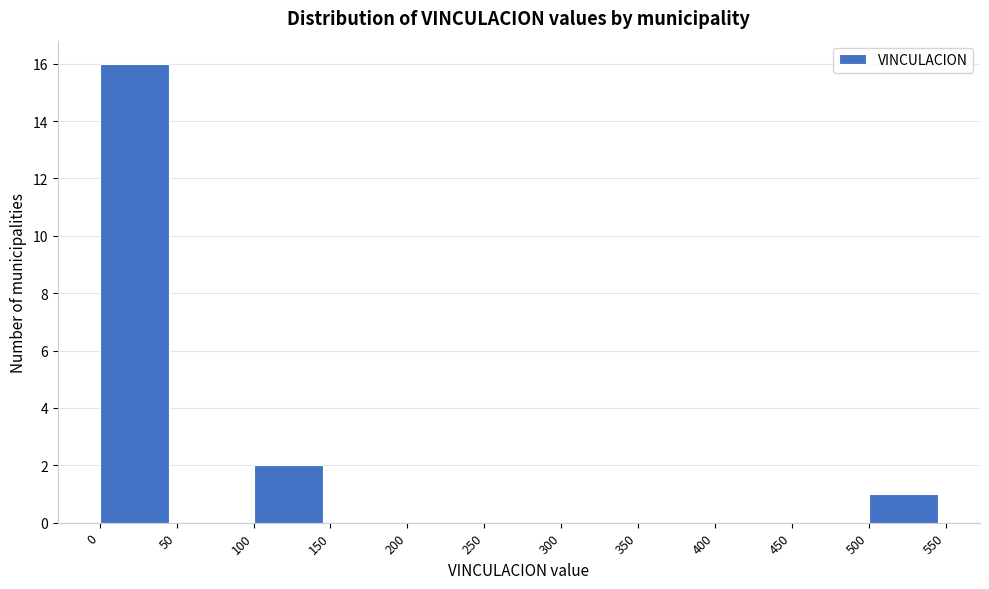

Which range on the x-axis has the tallest bar?

0 to 50